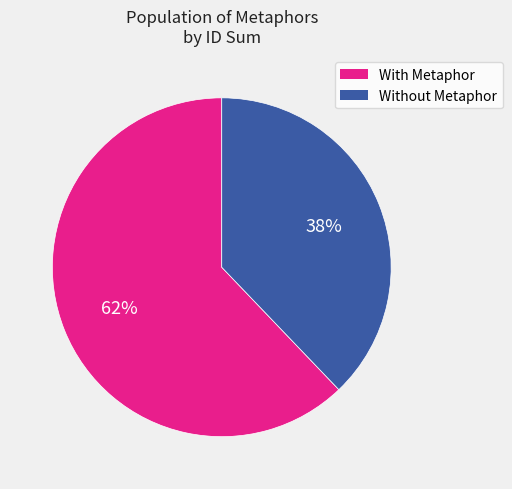

Is there any slice that represents more than half of the pie?

Yes